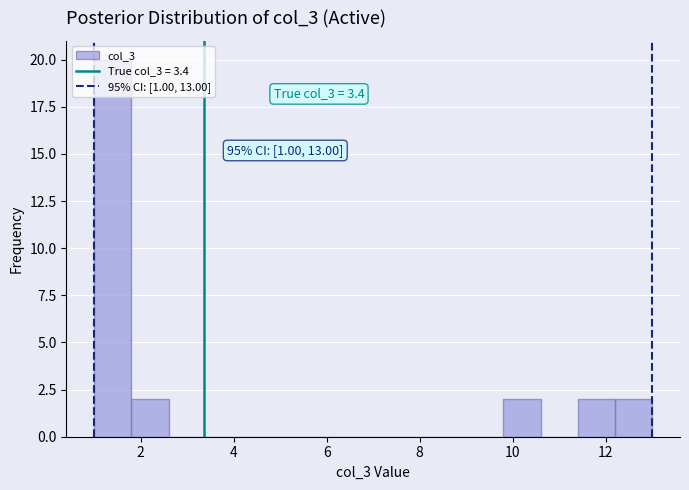

Over which range of the x-axis is the bar tallest?

1.0 to 1.8